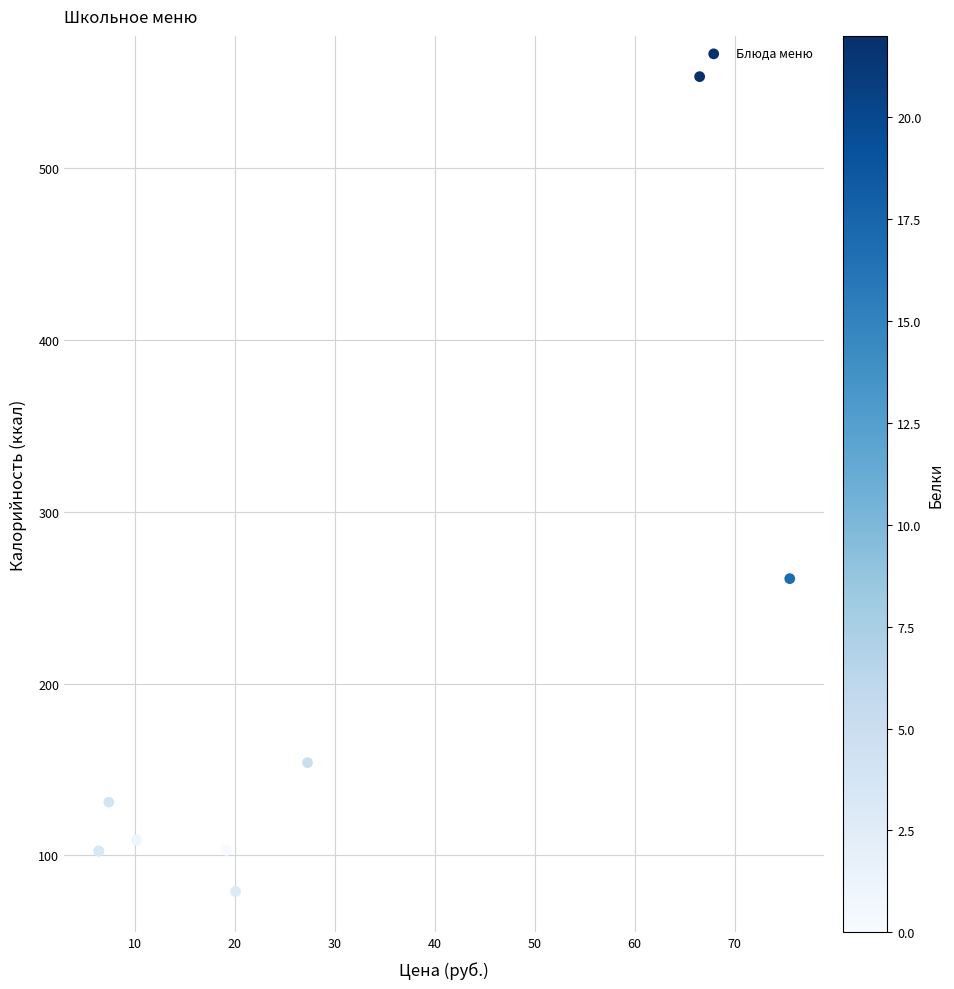

What Y value in the scatter plot is closest to 316?

261.0